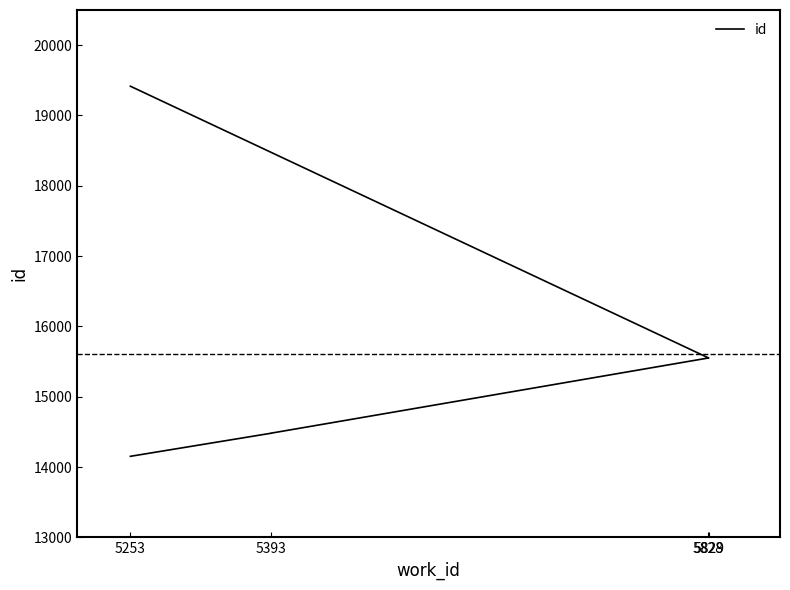

Which category has the lowest value across all series?

5253